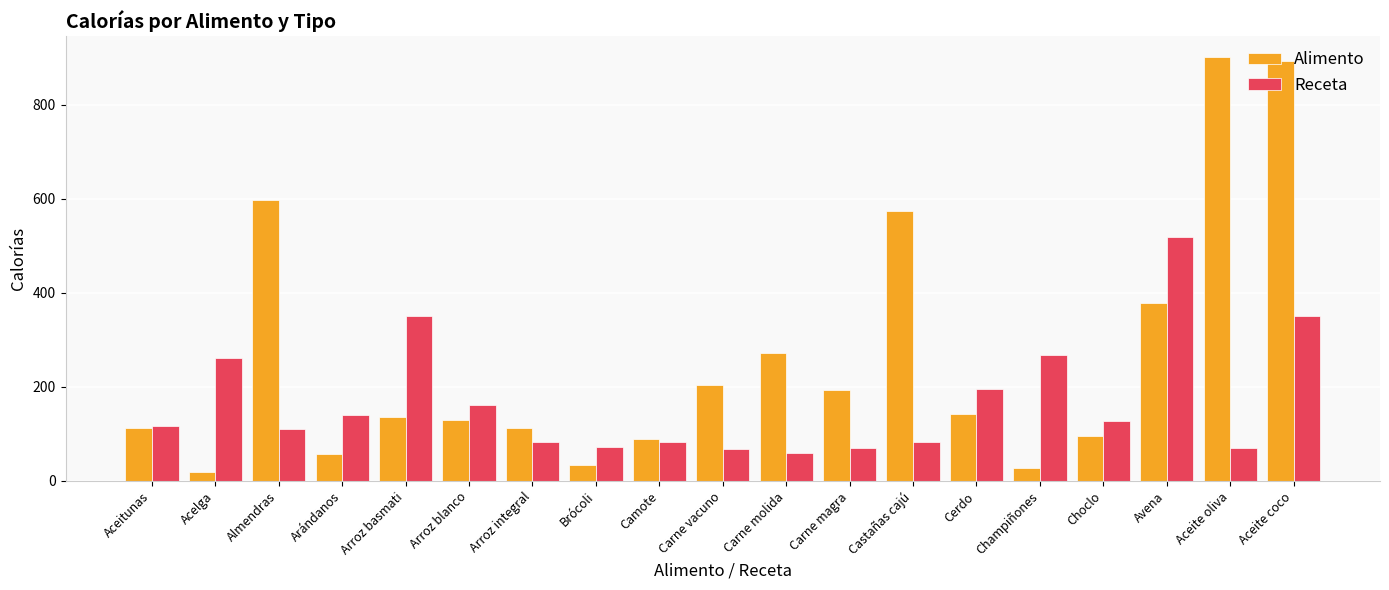

Which series has the largest total across all categories?

Alimento